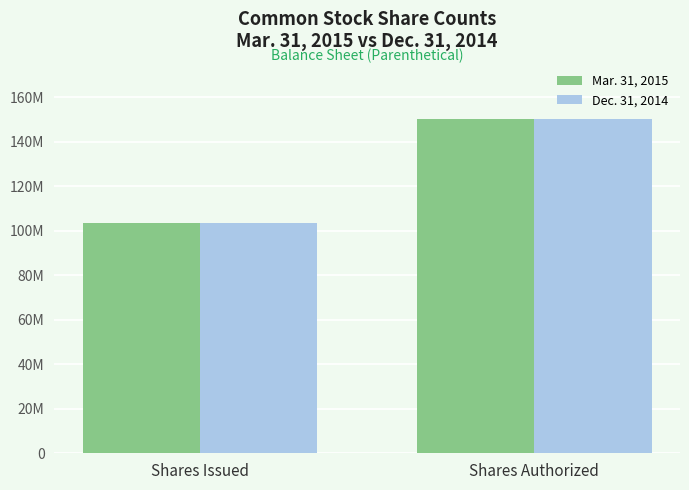

Between Shares Issued and Shares Authorized, which series saw the biggest shift?

Mar. 31, 2015